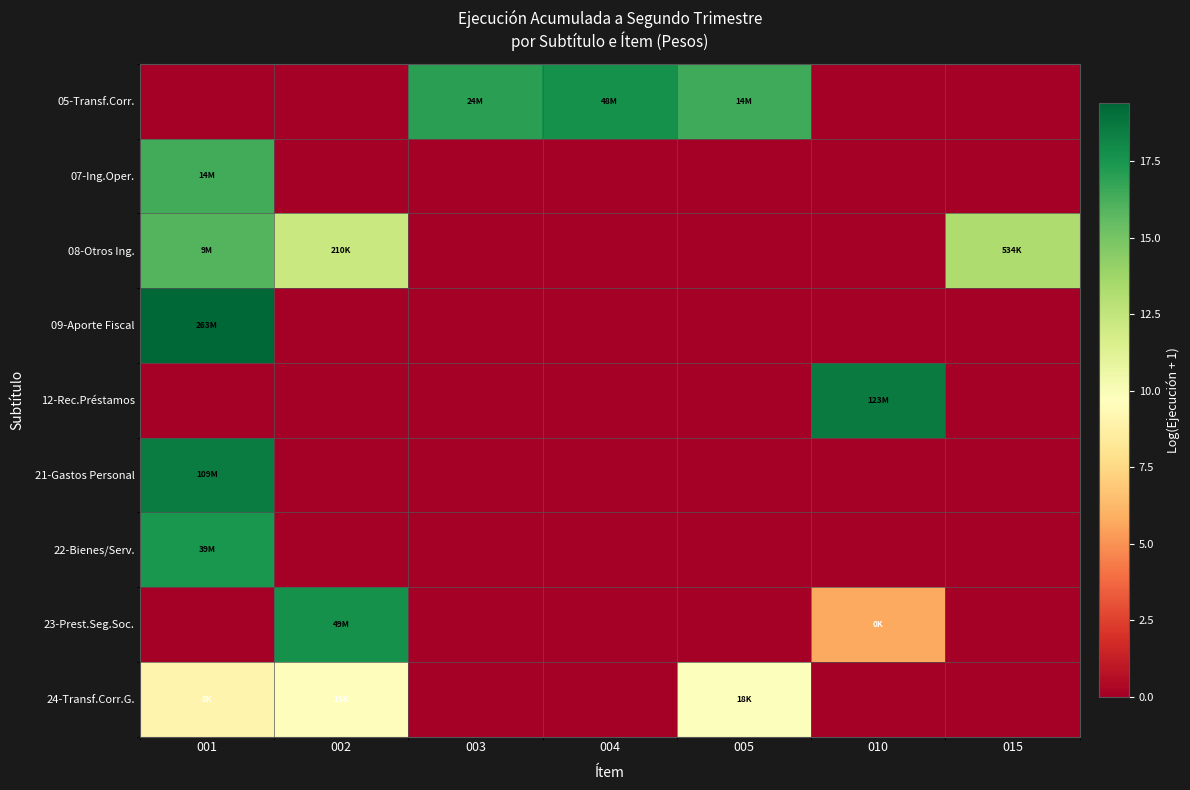

Reading left to right, transcribe all the data shown in this chart.

05-Transf.Corr.: 001=0.0	002=0.0	003=17.0	004=17.7	005=16.5	010=0.0	015=0.0
07-Ing.Oper.: 001=16.4	002=0.0	003=0.0	004=0.0	005=0.0	010=0.0	015=0.0
08-Otros Ing.: 001=16.0	002=12.3	003=0.0	004=0.0	005=0.0	010=0.0	015=13.2
09-Aporte Fiscal: 001=19.4	002=0.0	003=0.0	004=0.0	005=0.0	010=0.0	015=0.0
12-Rec.Préstamos: 001=0.0	002=0.0	003=0.0	004=0.0	005=0.0	010=18.6	015=0.0
21-Gastos Personal: 001=18.5	002=0.0	003=0.0	004=0.0	005=0.0	010=0.0	015=0.0
22-Bienes/Serv.: 001=17.5	002=0.0	003=0.0	004=0.0	005=0.0	010=0.0	015=0.0
23-Prest.Seg.Soc.: 001=0.0	002=17.7	003=0.0	004=0.0	005=0.0	010=5.7	015=0.0
24-Transf.Corr.G.: 001=9.0	002=9.6	003=0.0	004=0.0	005=9.8	010=0.0	015=0.0